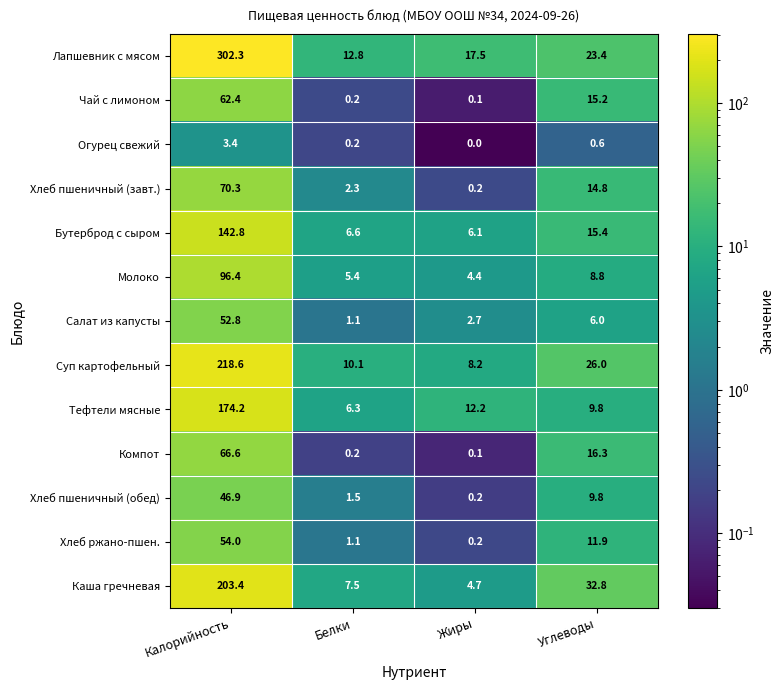

What is the spread (max minus min) of values at Белки?

12.6